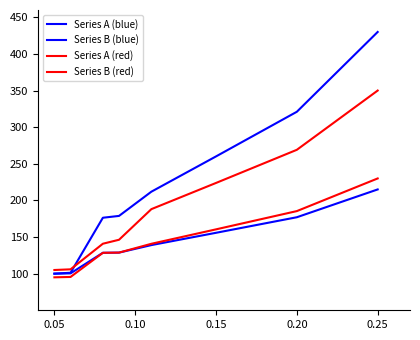

At which category does the chart reach its minimum across all series?

0.05